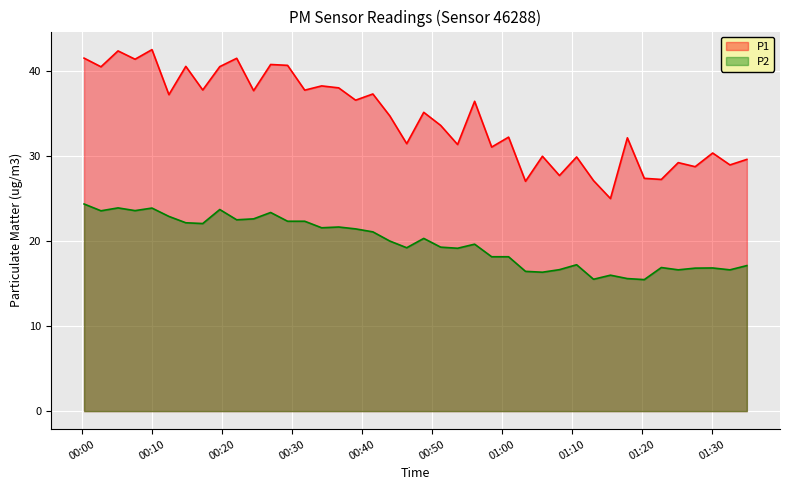

At 2024-01-30T01:00:57, list the series in order from largest to smallest.

P1, P2